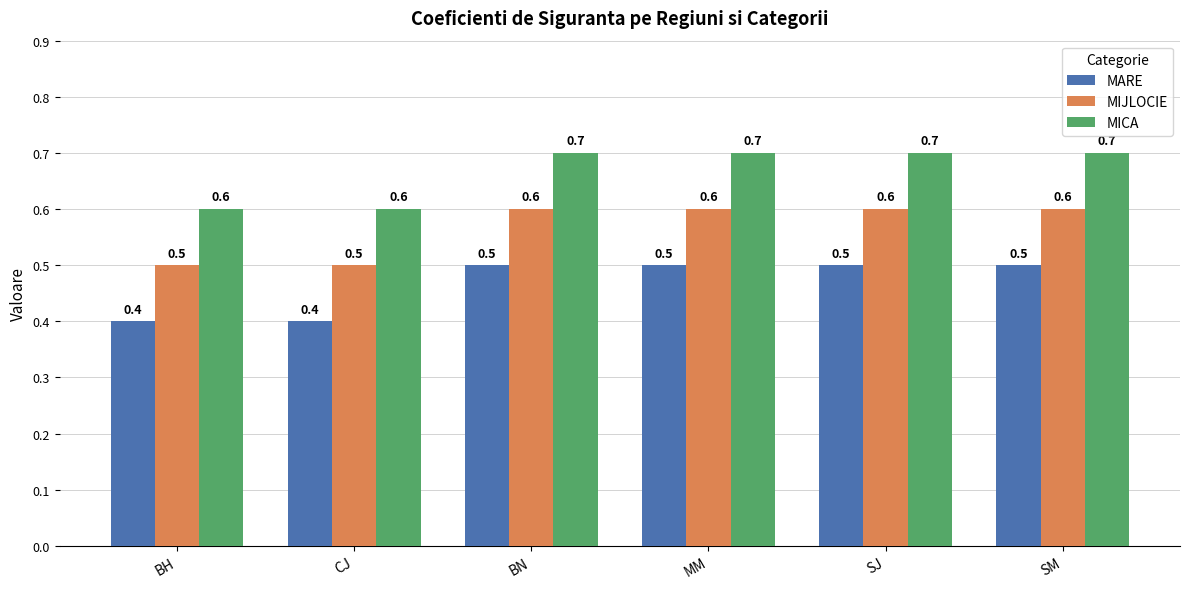

What is the maximum value for MIJLOCIE?

0.6